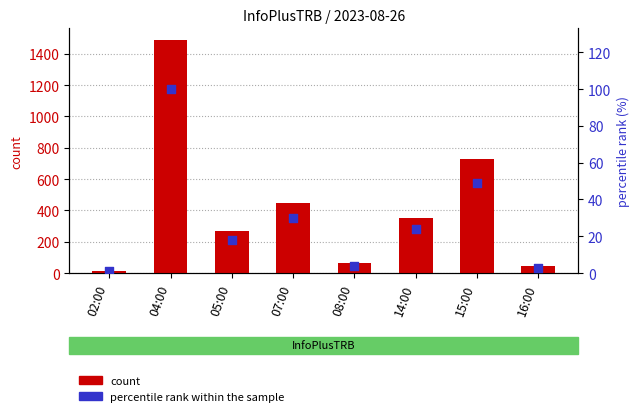

Which series has the largest total across all categories?

count